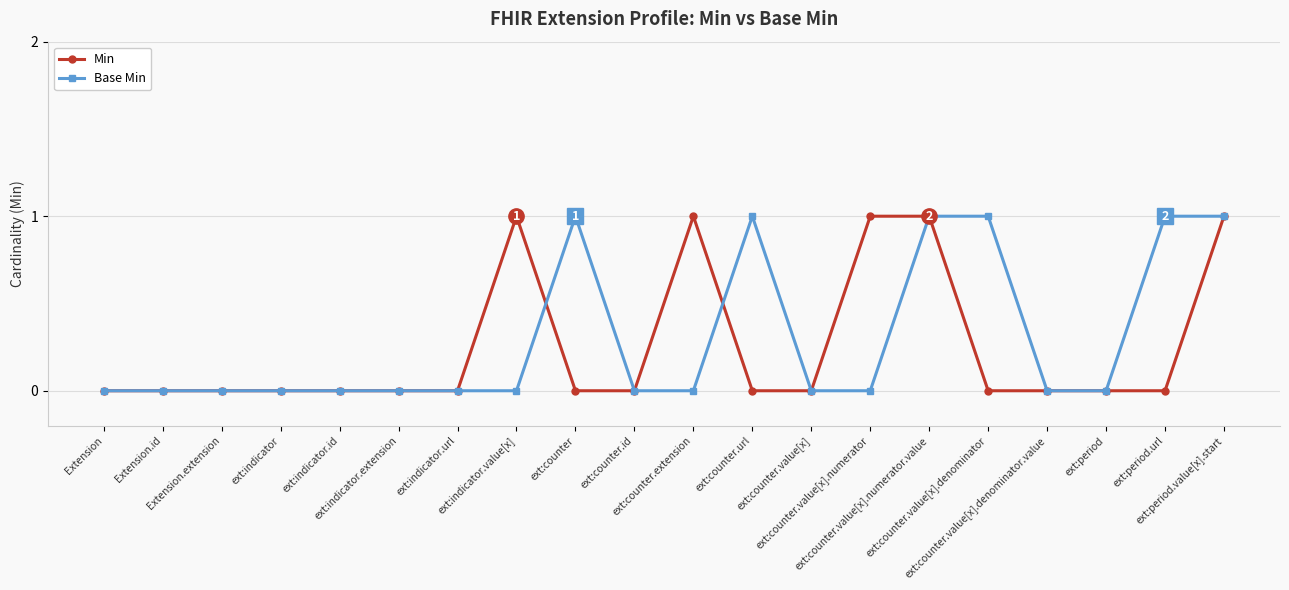

True or false: Min has more than 1 points higher than both neighbors.

True